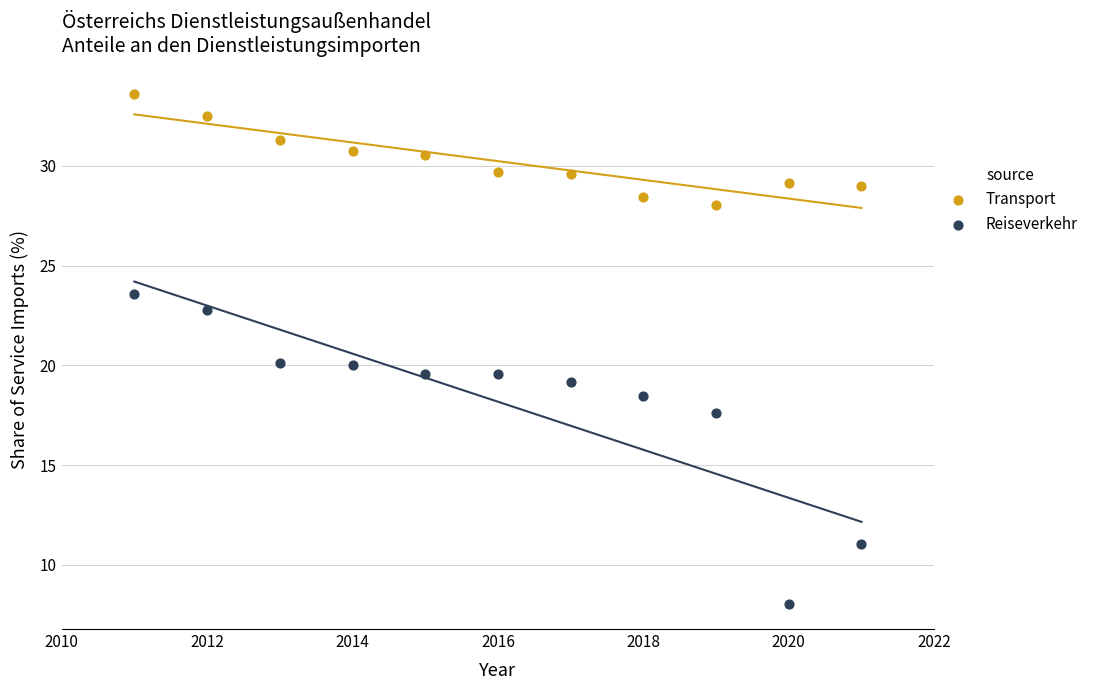

What are all the series names shown in the legend?

Transport, Reiseverkehr